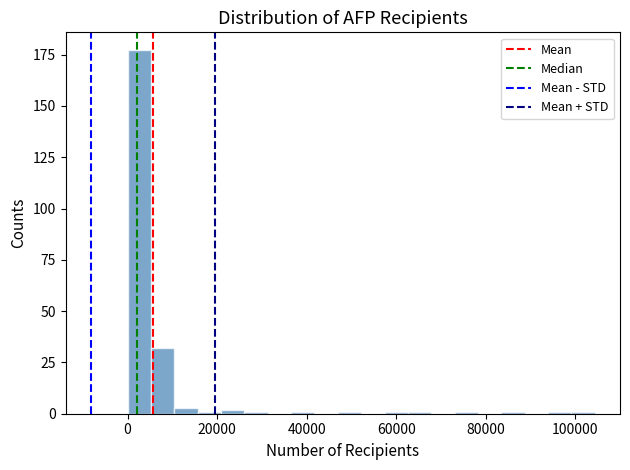

Read against the x-axis, roughly where is the centre of the tallest bar?

2000